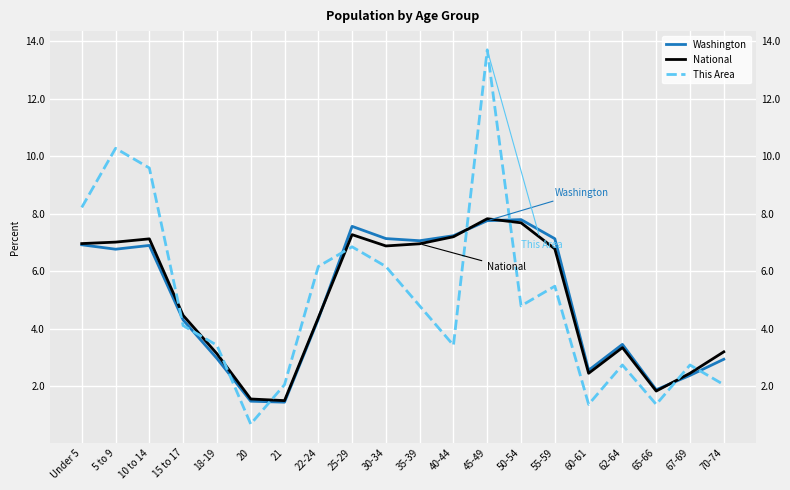

Does the chart display data point markers on the line(s)?

No